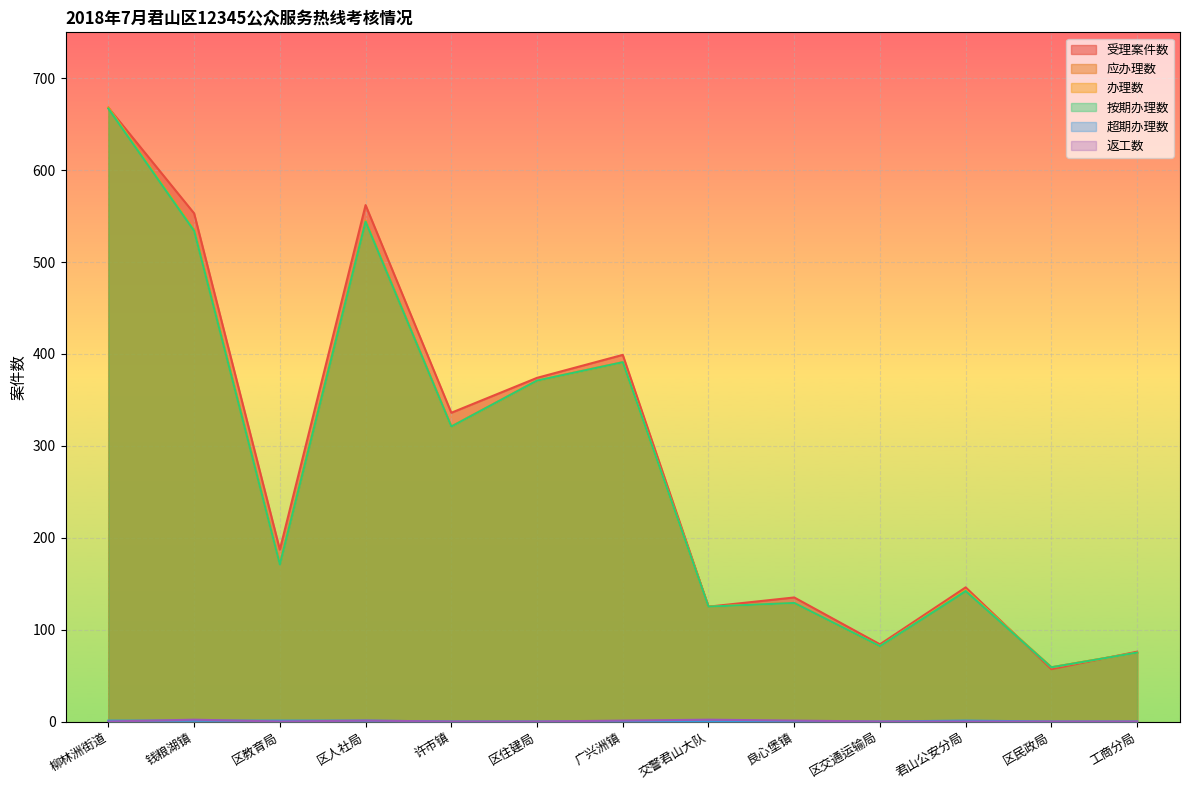

The value of 应办理数 at 良心堡镇 is 48. True or false?

False